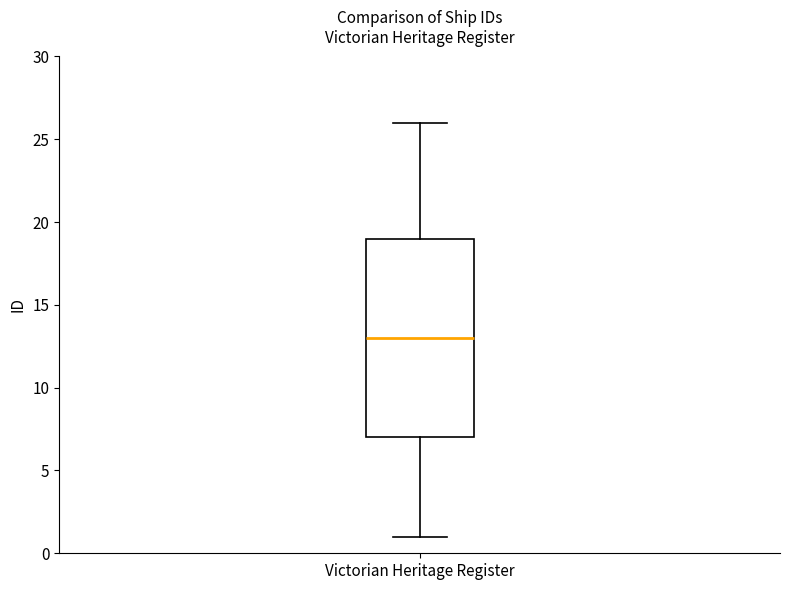

Transcribe this box plot: give where the median line is, the range the box spans, and where the two whiskers end, as read against the y-axis. The values are not printed on the chart, so give them approximately, as read against the axis.

median 13, box 7 to 19, whiskers 1 to 26